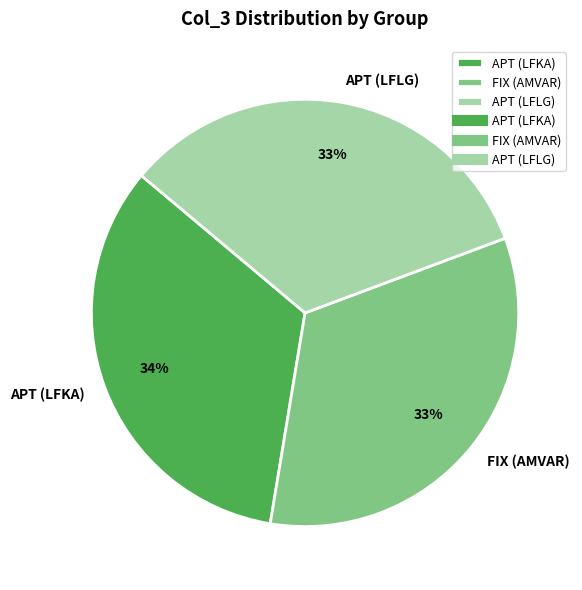

To the nearest percent, what is the combined percentage of APT (LFKA) and FIX (AMVAR)?

67%